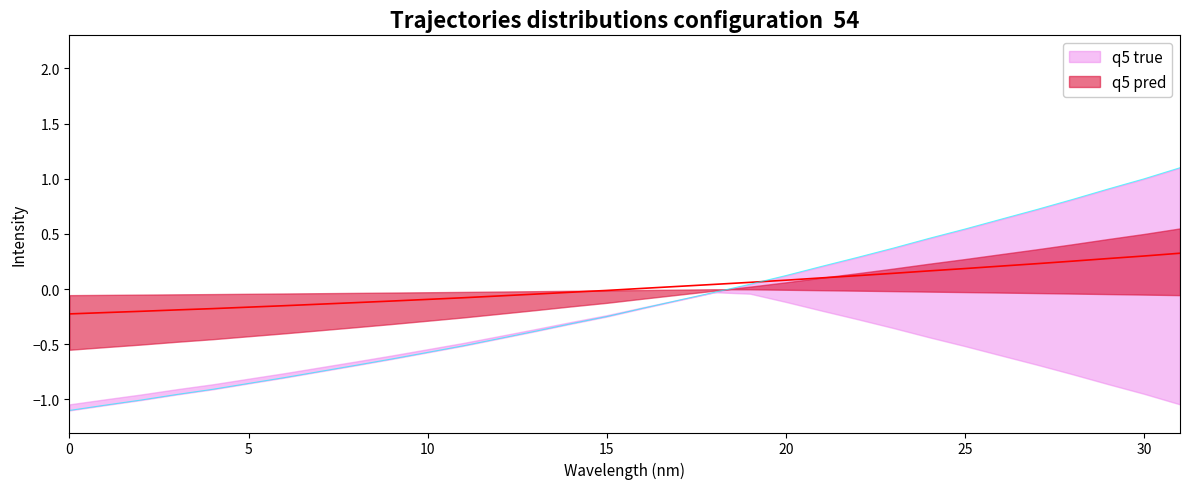

How many values in the y series exceed 0?

13